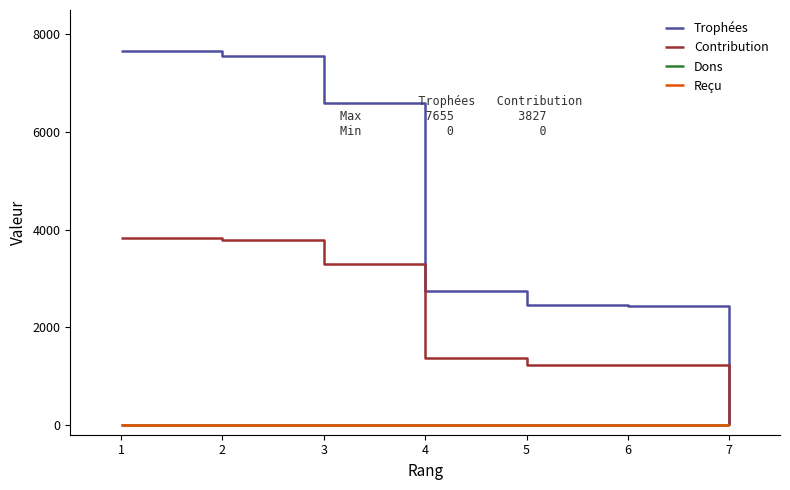

Does the chart display data point markers on the line(s)?

No